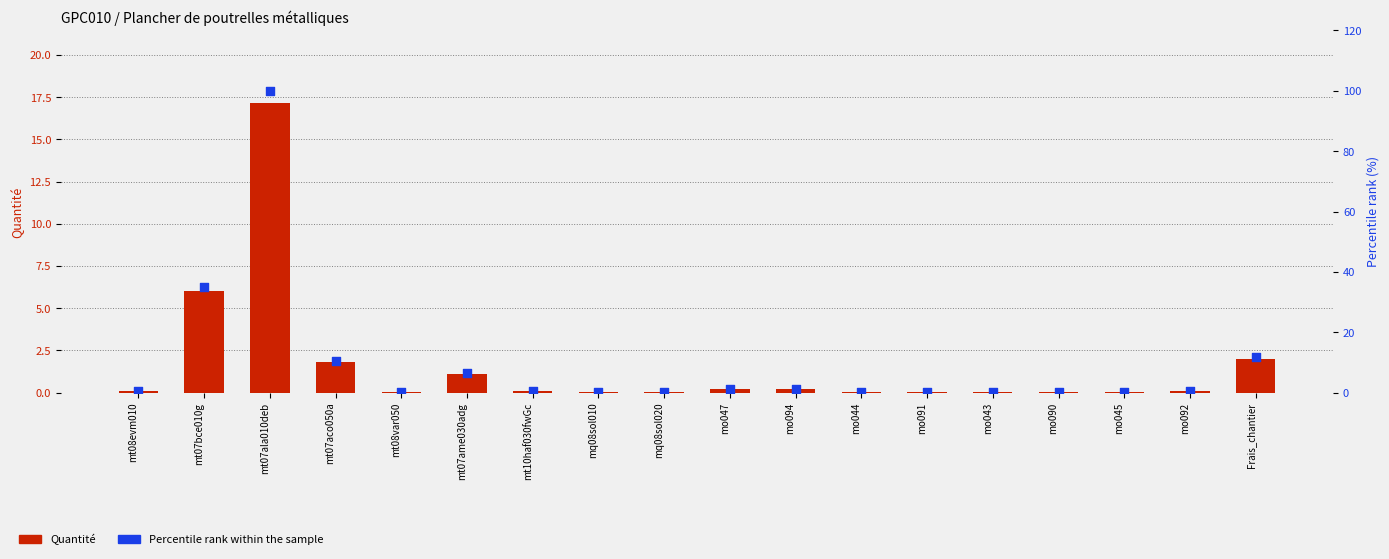

Which series reaches the minimum Y coordinate?

Quantité